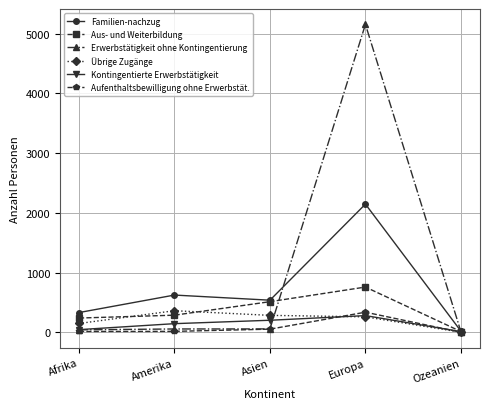

At which category does Familien-nachzug reach its first local valley?

Asien